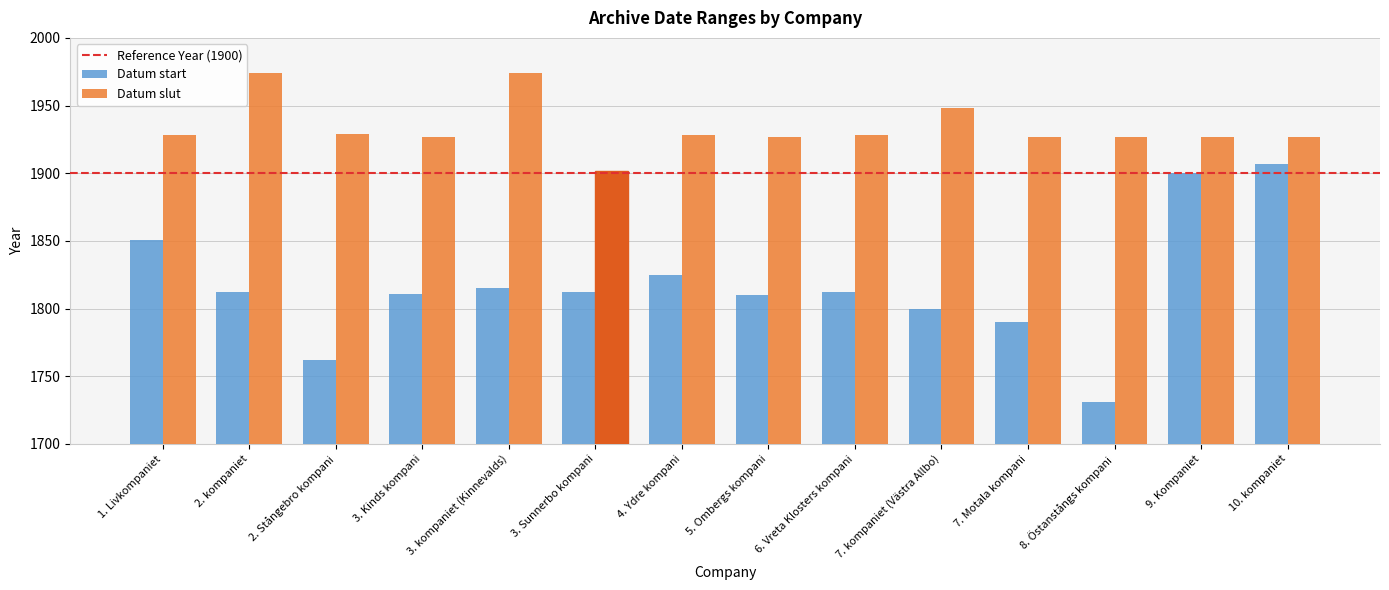

What is the total value across all series at 7. Motala kompani?

3717